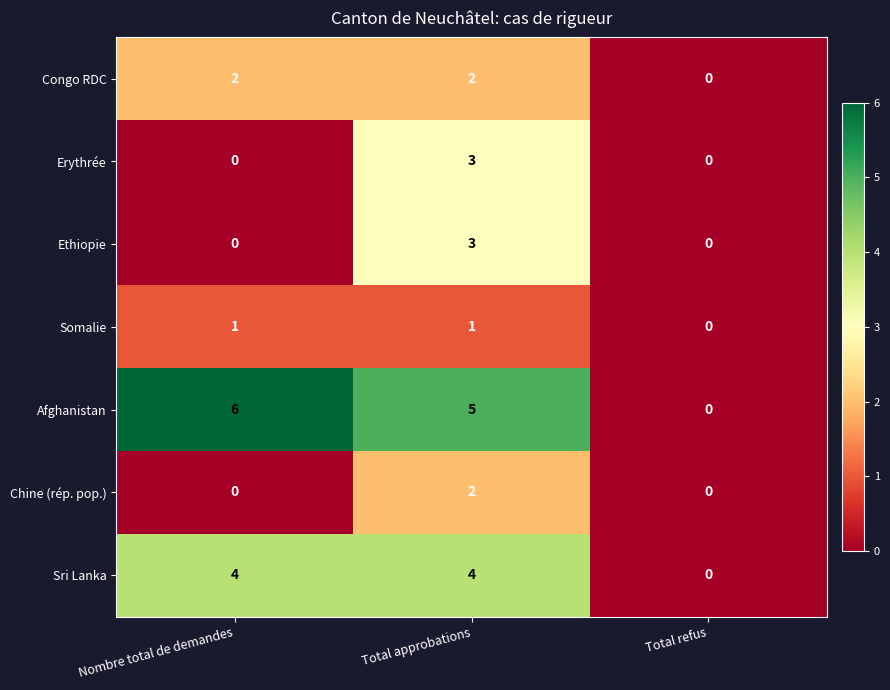

True or false: Erythrée has a value of 1 at Total refus.

False